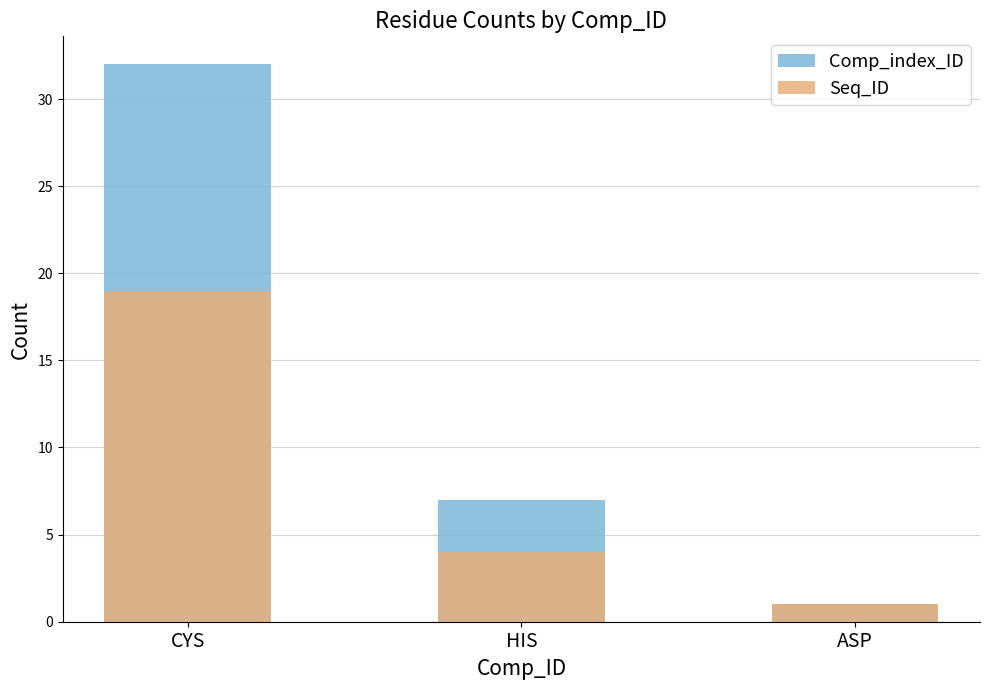

What is the label of the 1st bar from the left?

CYS